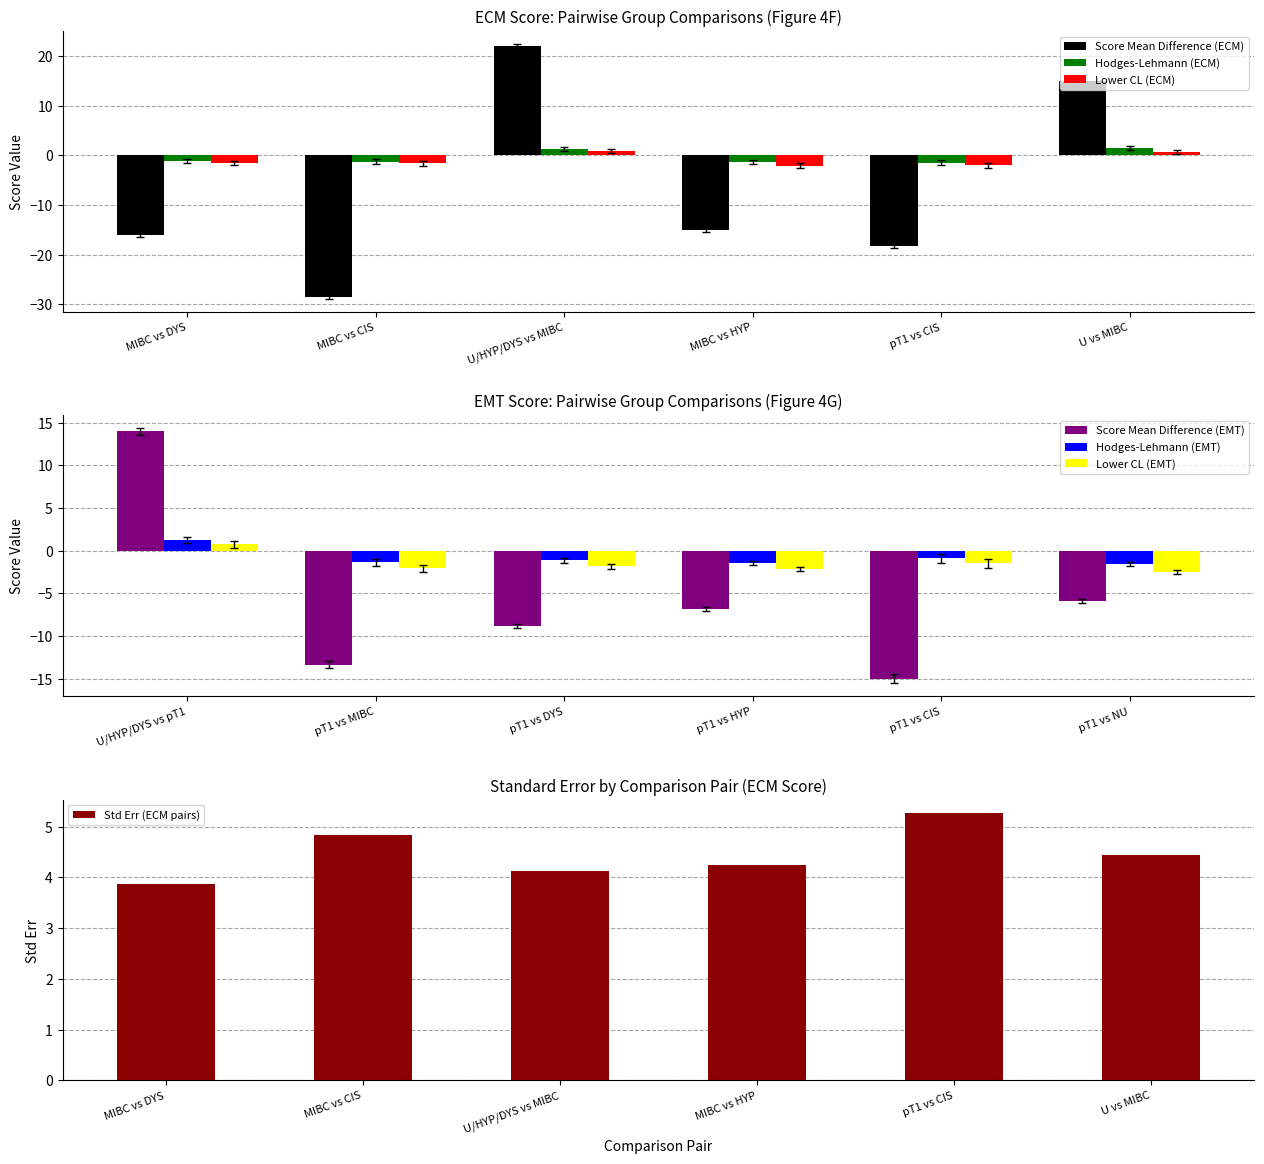

What is the approximate value of Std Err (ECM pairs) at MIBC vs HYP?

4.2